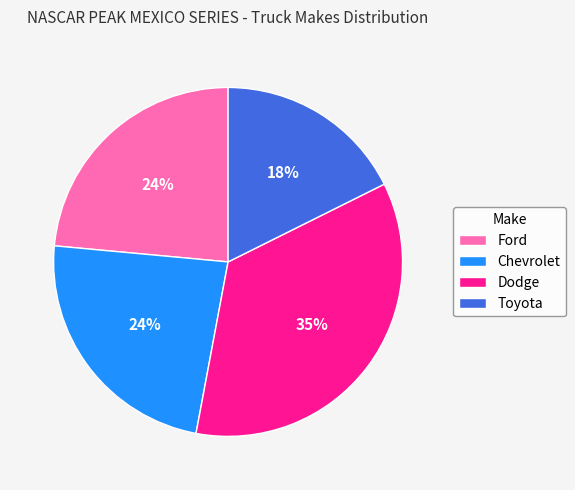

To the nearest percent, what is the average slice percentage?

25%